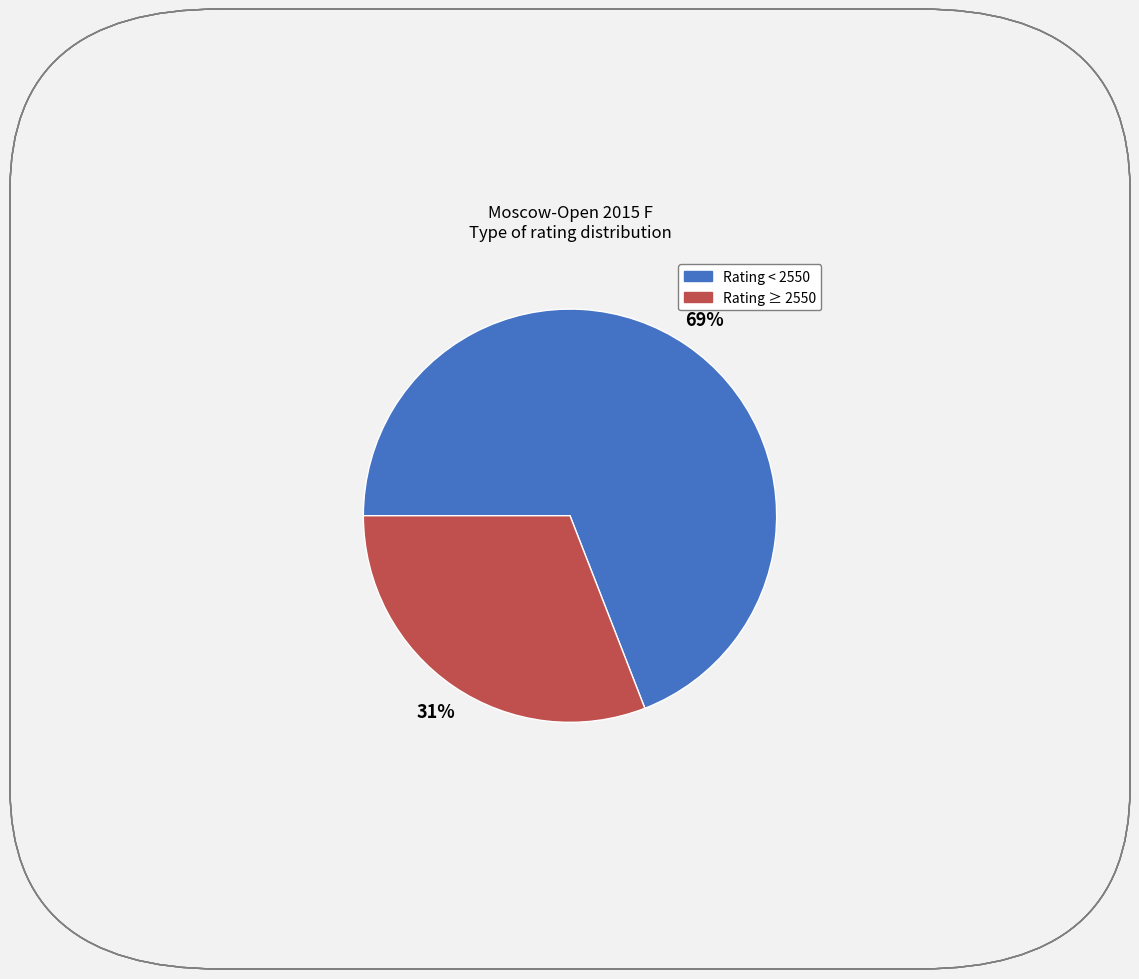

Is there a majority slice in this chart?

Yes